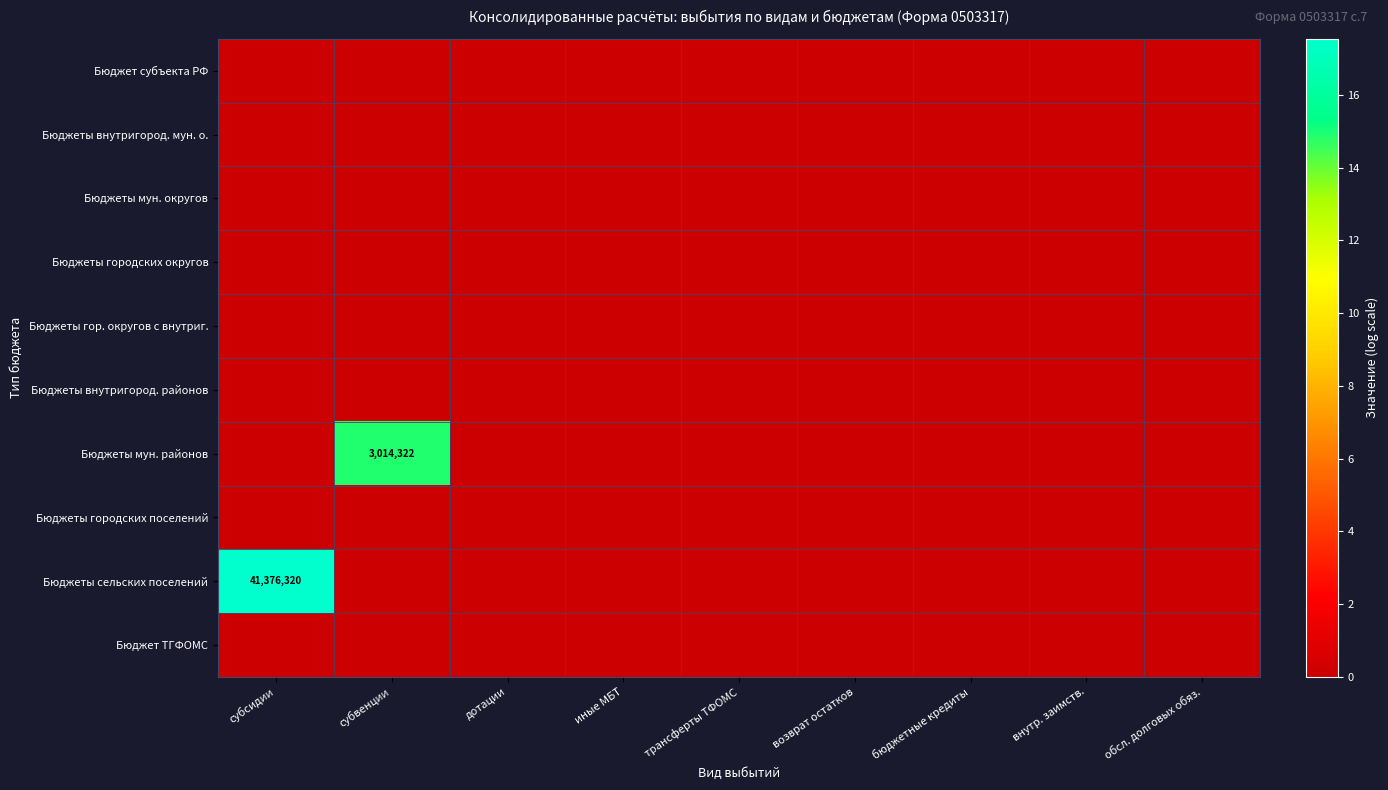

Which series has the largest total across all categories?

Бюджеты сельских поселений